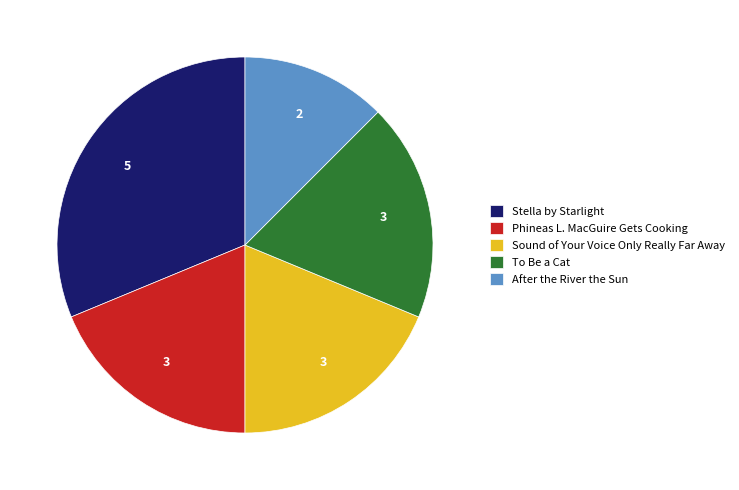

Between To Be a Cat and After the River the Sun, which is larger?

To Be a Cat